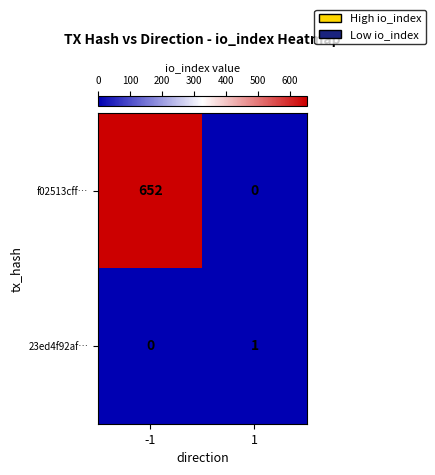

Rank the series by their maximum value, from lowest to highest.

23ed4f92af…, f02513cff…